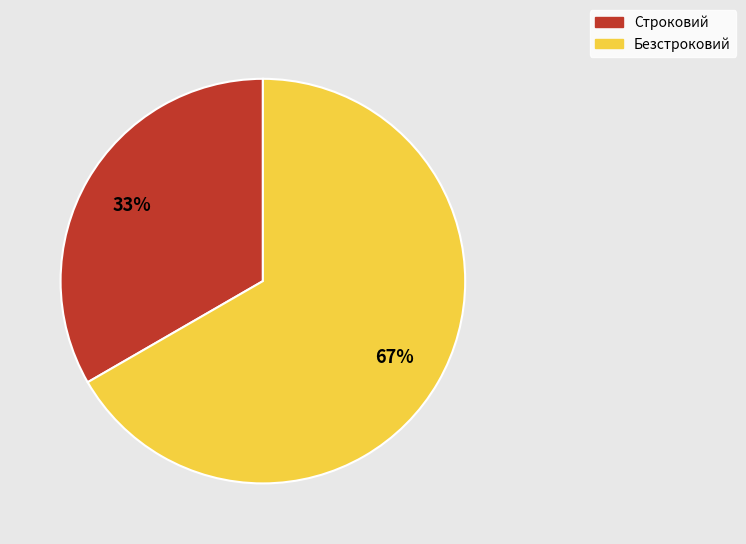

Is the sum of Безстроковий and Строковий greater than half?

Yes